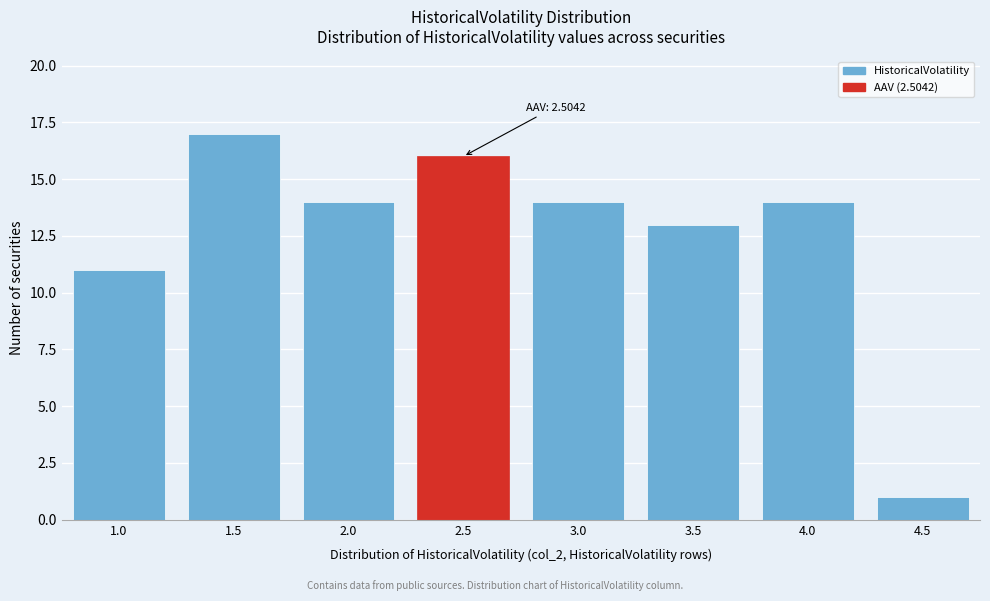

Reading left to right, list all the values displayed in this chart.

1.0=11	1.5=17	2.0=14	2.5=16	3.0=14	3.5=13	4.0=14	4.5=1